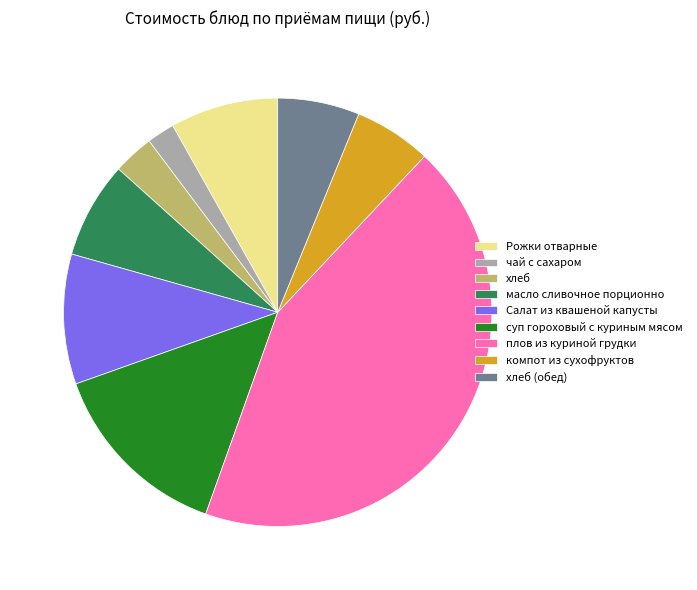

True or false: суп гороховый с куриным мясом accounts for 14% of the total.

True